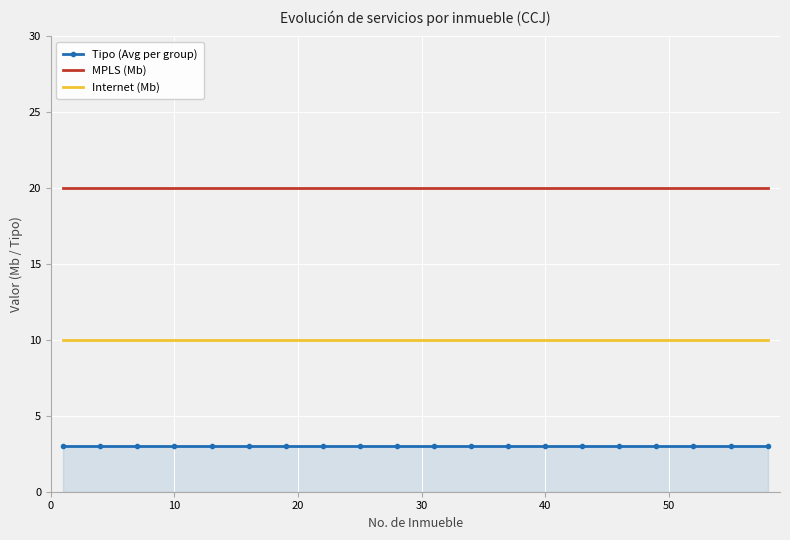

True or false: Tipo (Avg per group) and MPLS (Mb) cross at least once.

False